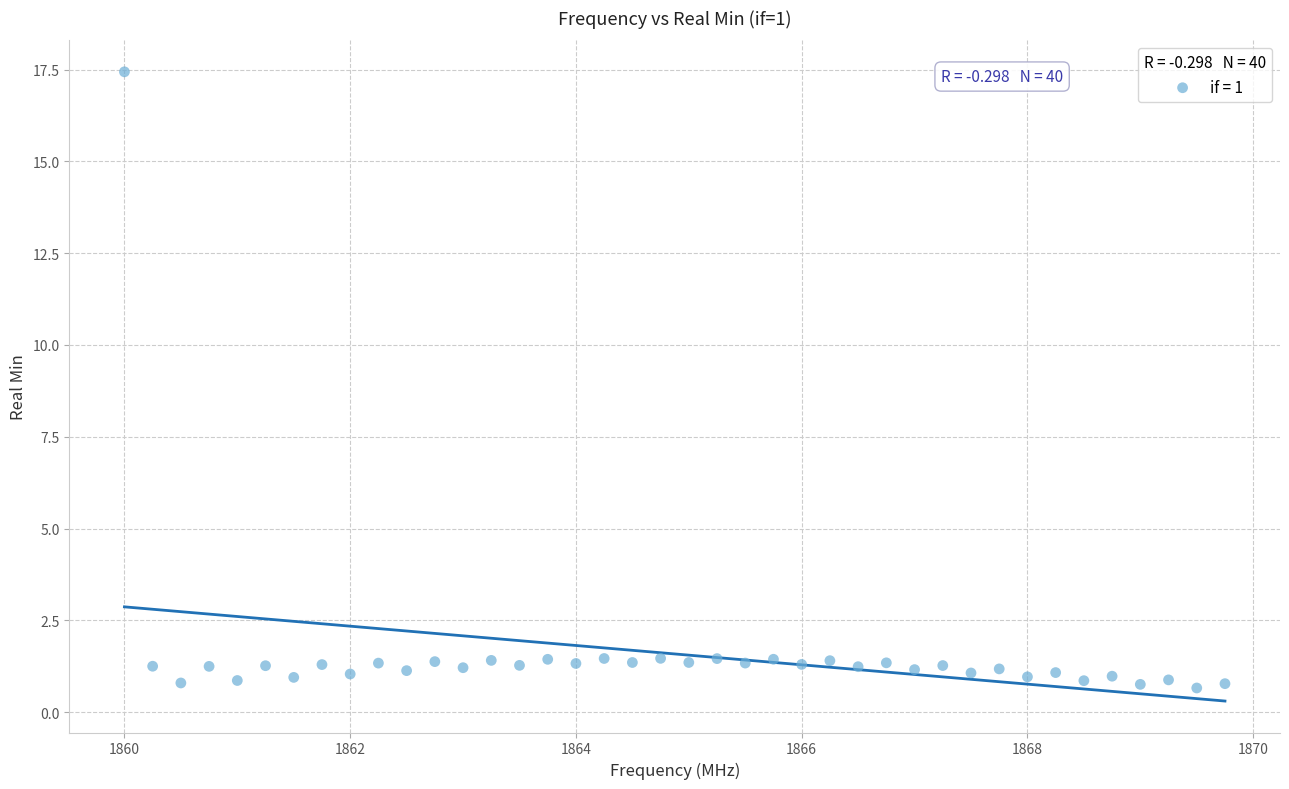

What is the range of Y values (max minus min)?

16.8